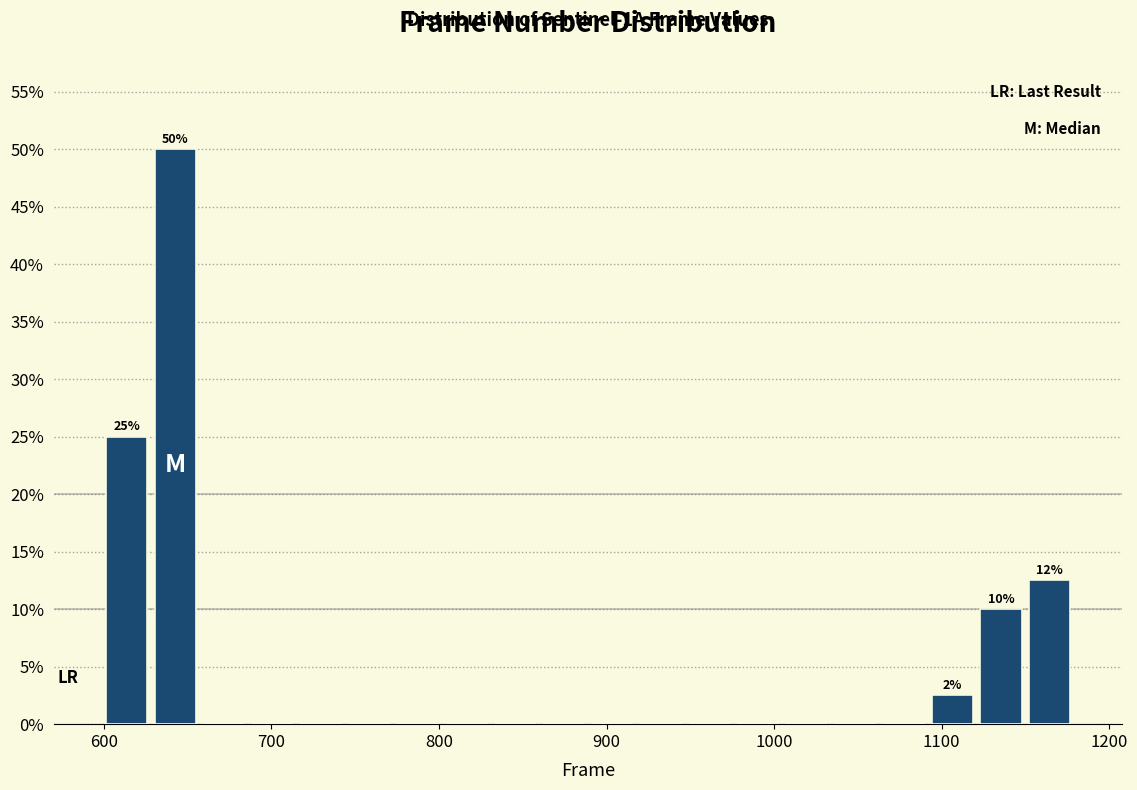

Read against the x-axis, roughly where is the centre of the tallest bar?

640